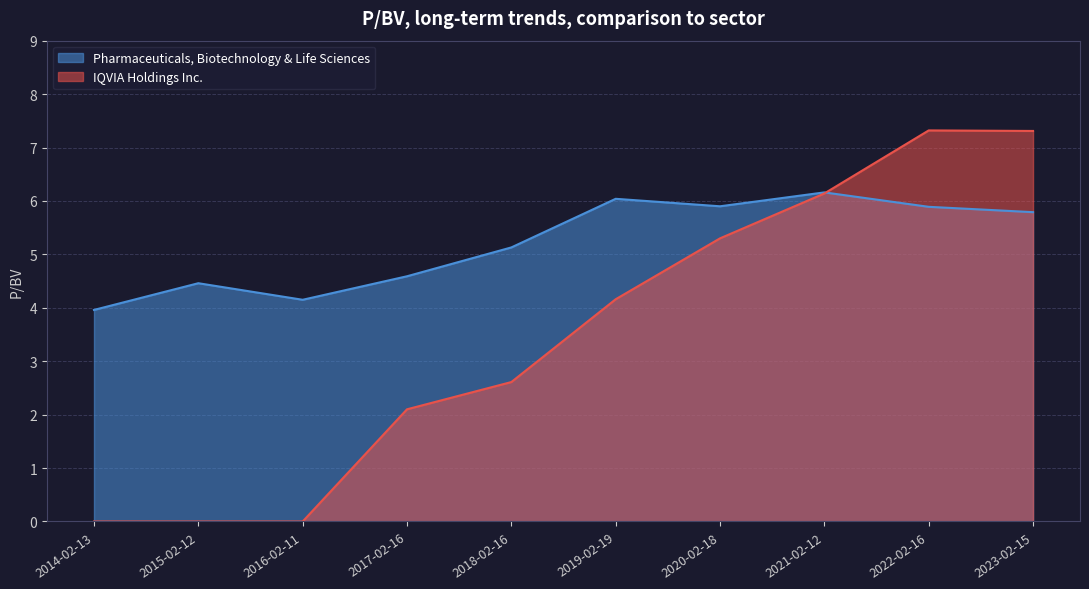

What are all the series names shown in the legend?

Pharmaceuticals, Biotechnology & Life Sciences, IQVIA Holdings Inc.